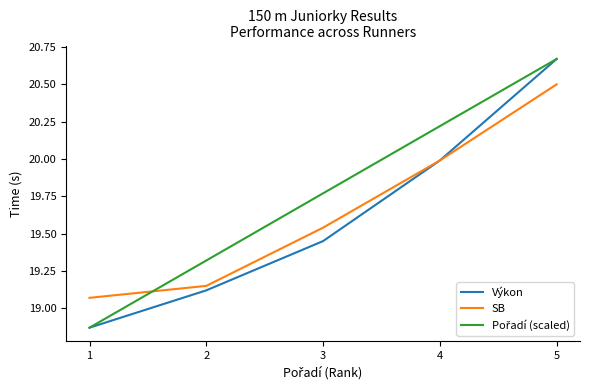

At which category is the sum across all series the highest?

5